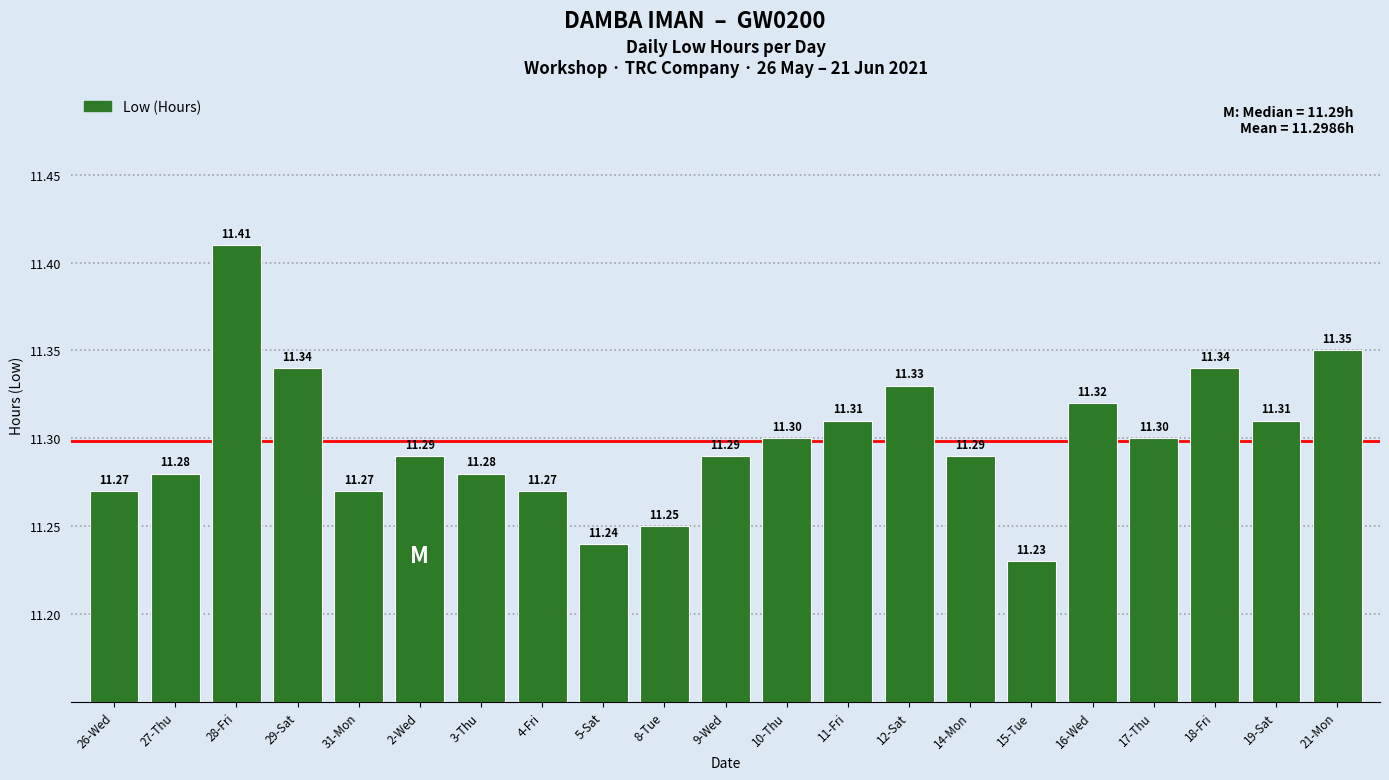

What is the value of the 15th bar from the left?

11.3